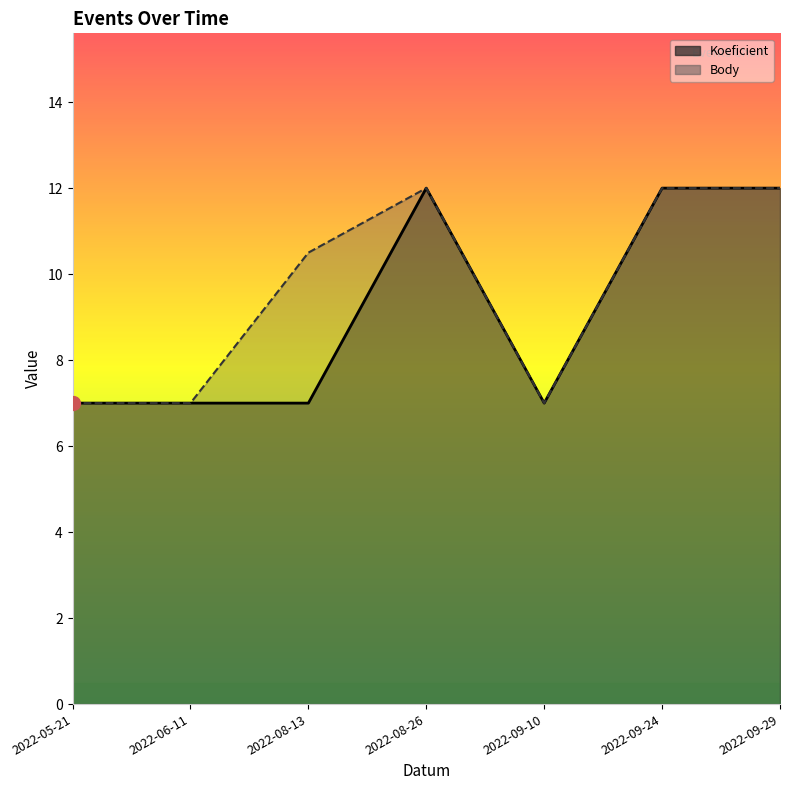

How many data points in Body are above 10?

4